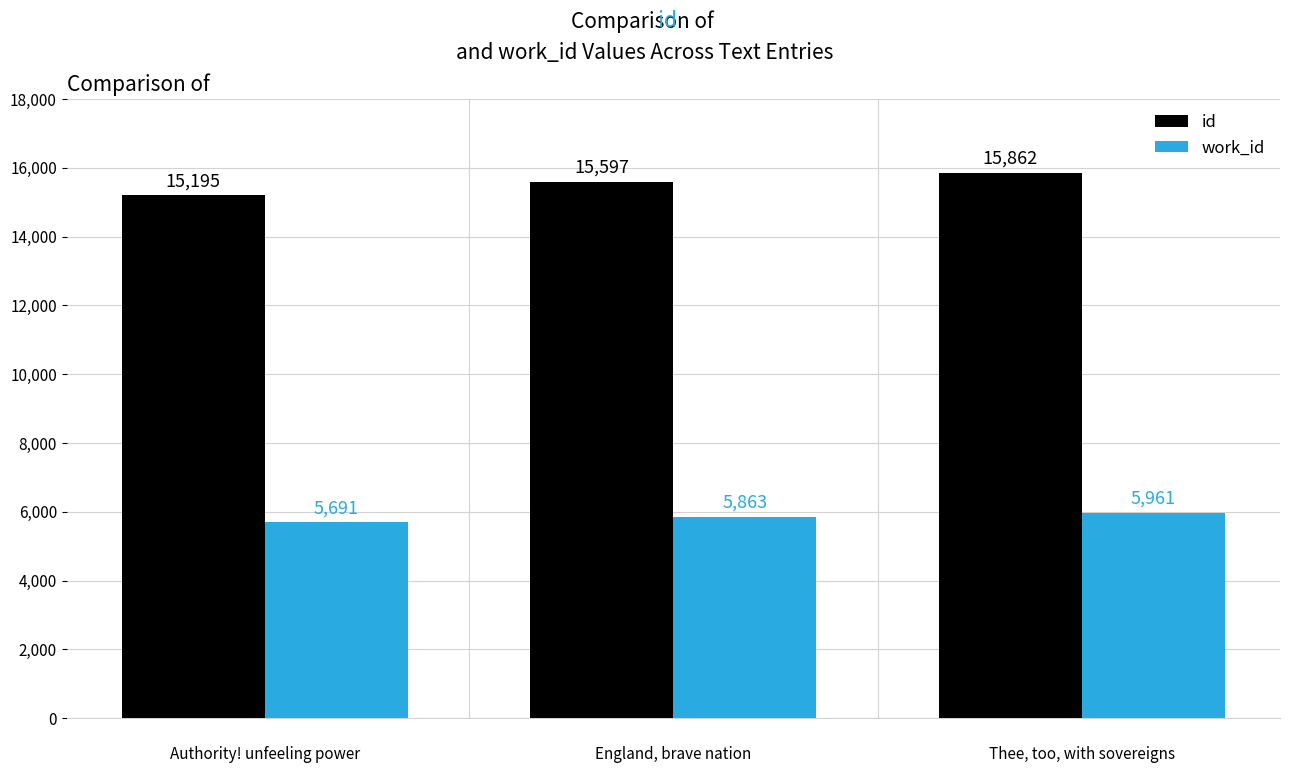

What is the difference between the second highest and minimum values in the id series?

402